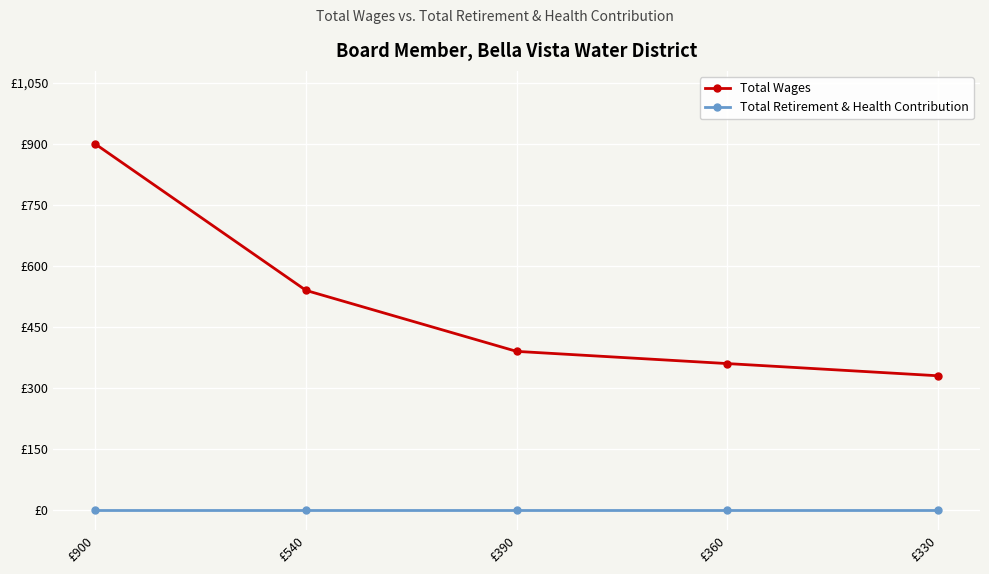

What is the difference between the highest and lowest values at £540?

540